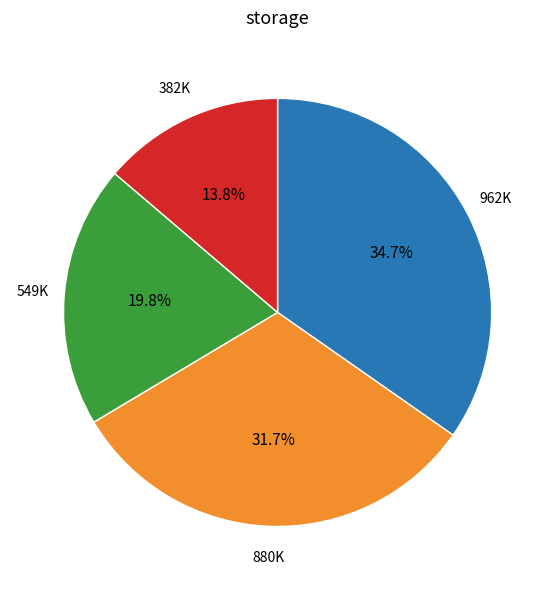

Is there a majority slice in this chart?

No